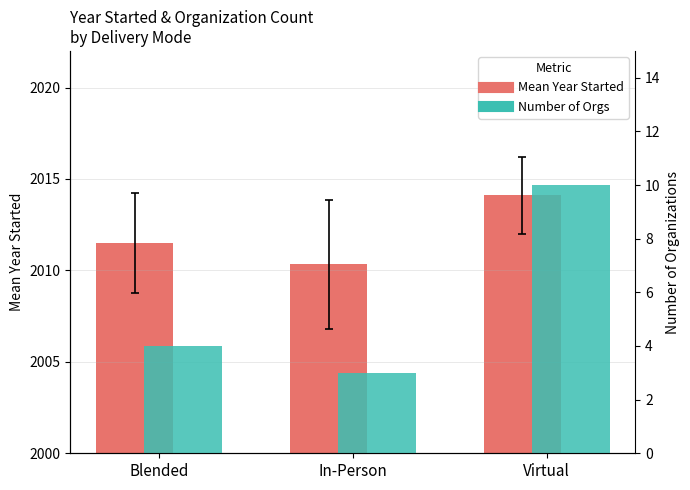

How many groups of bars are there?

3